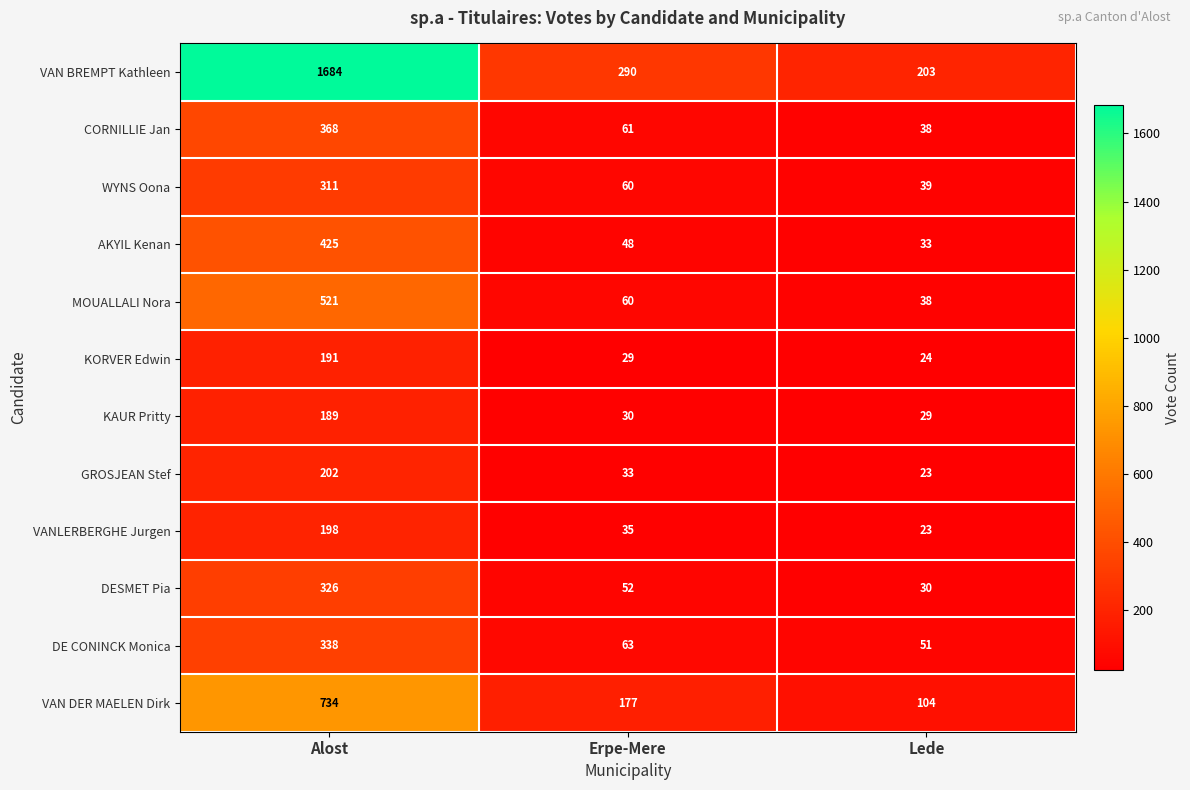

Rank the series by their maximum value, from lowest to highest.

KAUR Pritty, KORVER Edwin, VANLERBERGHE Jurgen, GROSJEAN Stef, WYNS Oona, DESMET Pia, DE CONINCK Monica, CORNILLIE Jan, AKYIL Kenan, MOUALLALI Nora, VAN DER MAELEN Dirk, VAN BREMPT Kathleen